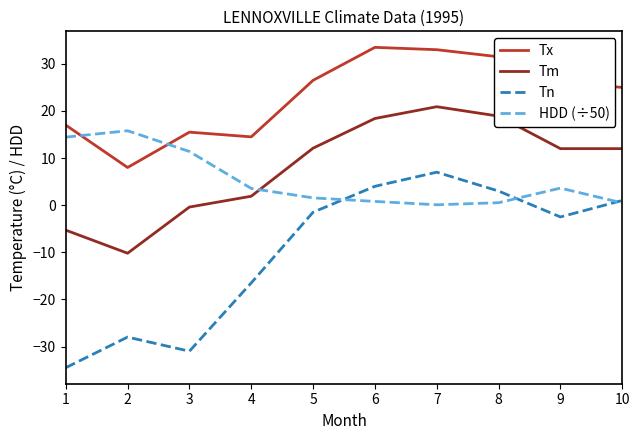

At which label does Tx reach its minimum?

2